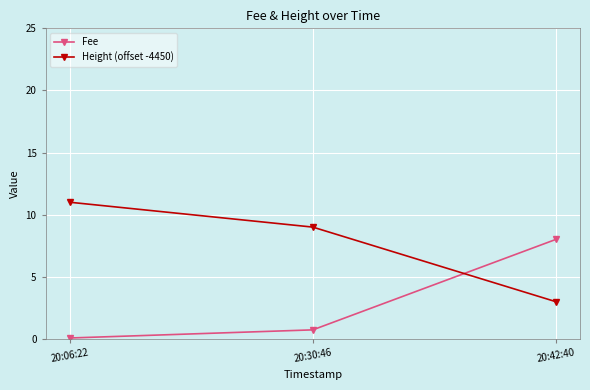

What is the value of the Fee point at the 2nd from the left?

0.7